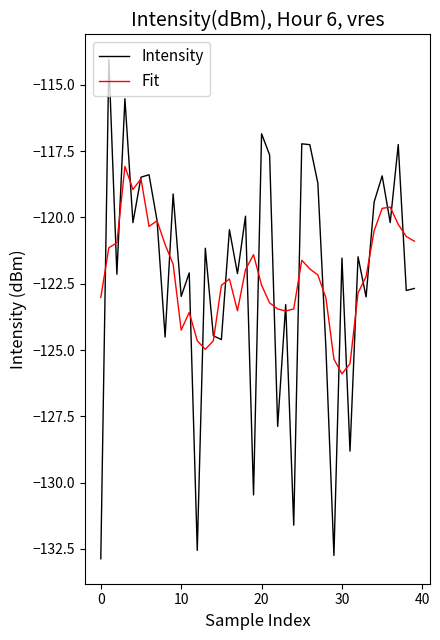

What is the maximum value for Intensity?

-114.0